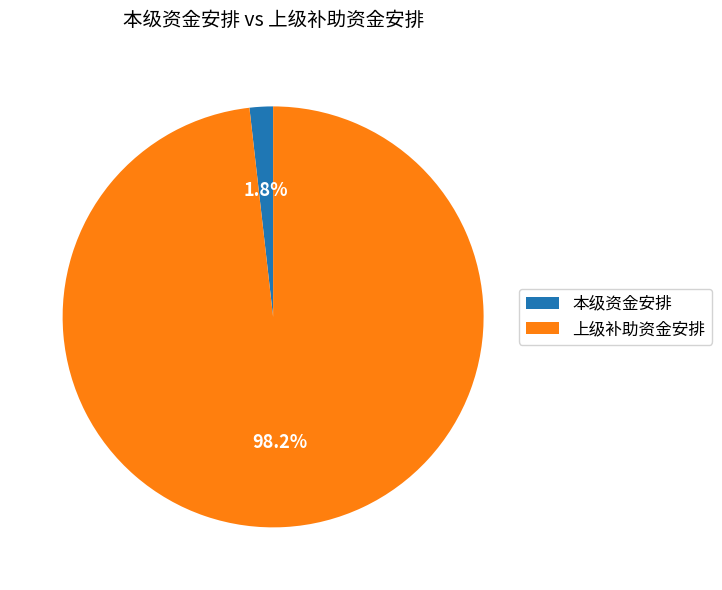

Rank the categories by value from lowest to highest.

本级资金安排, 上级补助资金安排